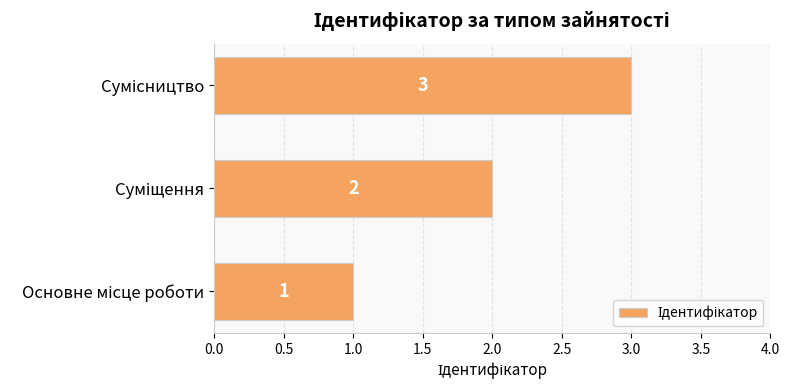

What is the greatest value displayed?

3